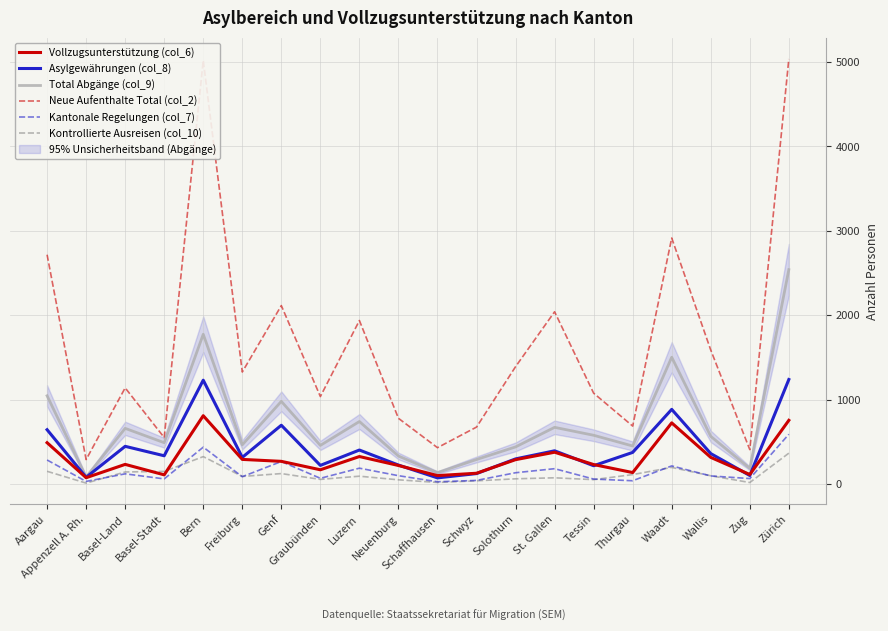

Is it true that Kontrollierte Ausreisen (col_10) equals 9 at Schaffhausen?

False